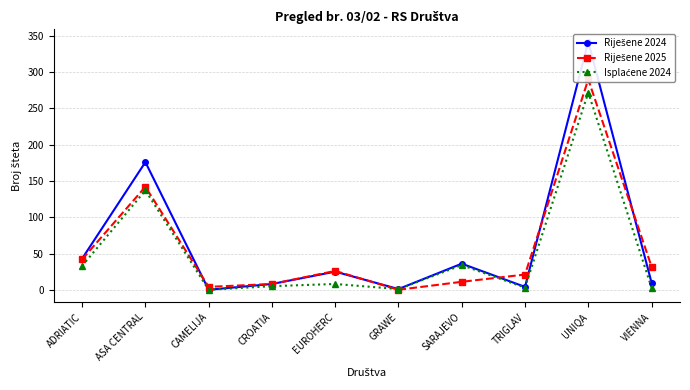

Is this an area chart (filled region under the line)?

No